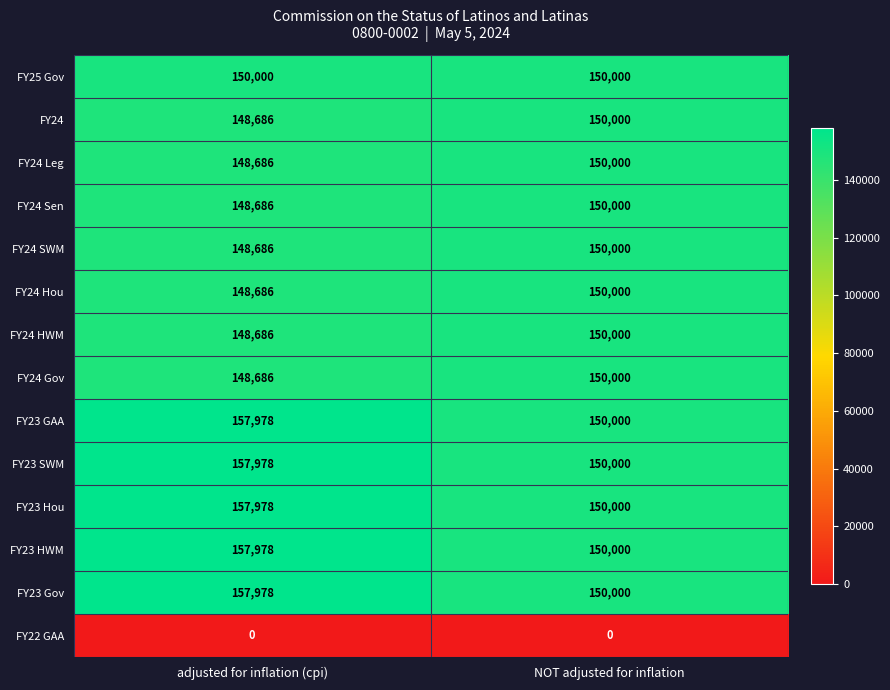

True or false: FY24 SWM has a value of 103478 at adjusted for inflation (cpi).

False